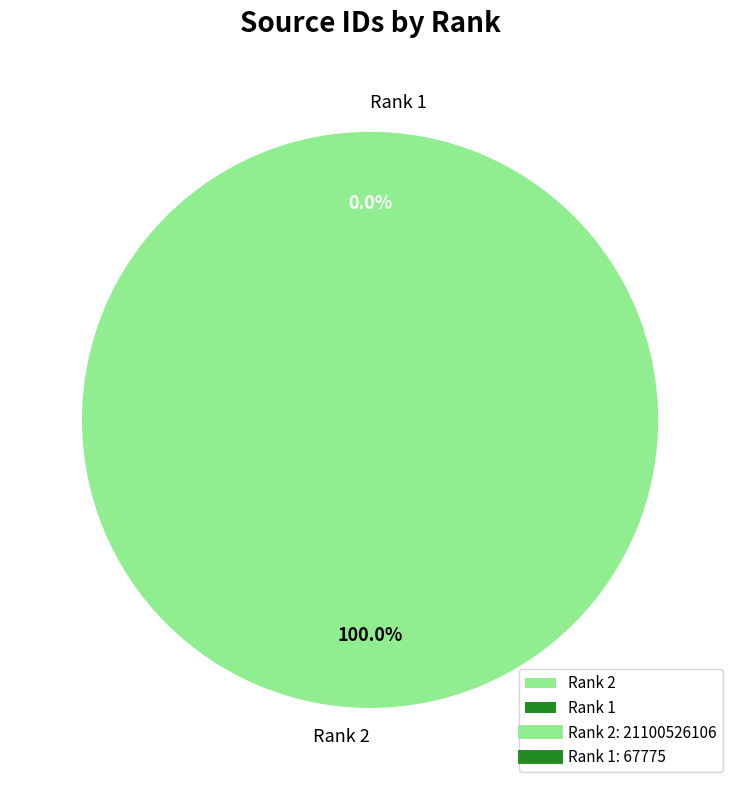

Is it true that 1 is 0% of the pie?

True